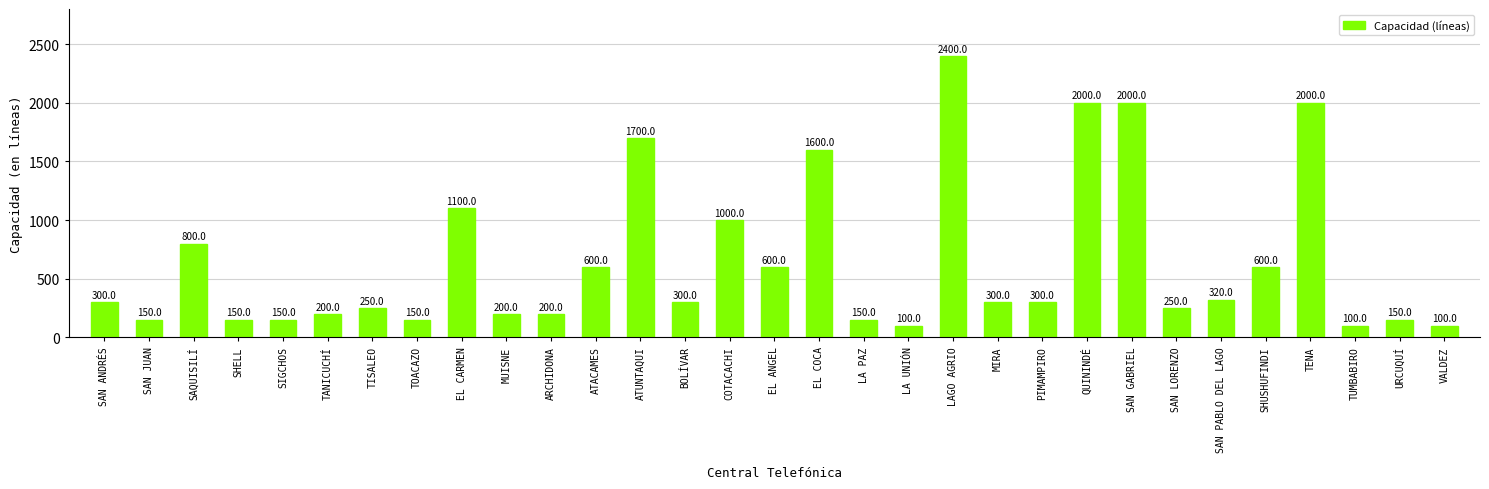

What is the label of the 23rd bar from the right?

EL CARMEN